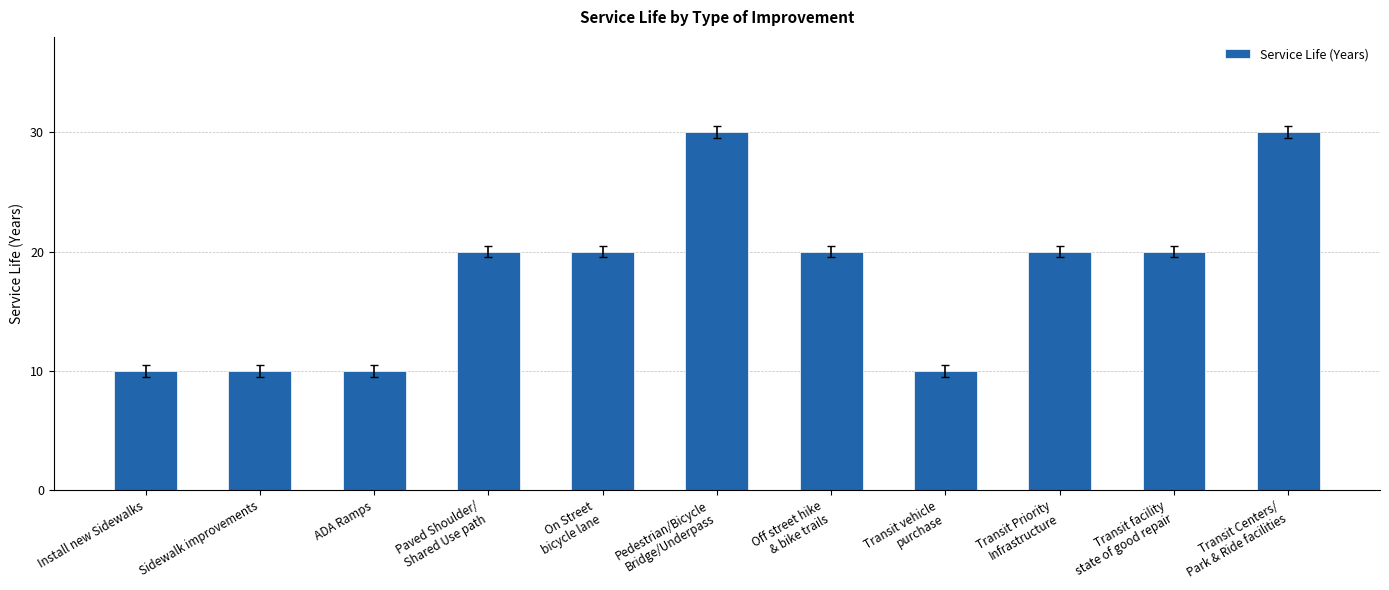

Reading left to right, transcribe all the data shown in this chart.

Install new Sidewalks=10	Sidewalk improvements=10	ADA Ramps=10	Paved Shoulder/
Shared Use path=20	On Street
bicycle lane=20	Pedestrian/Bicycle
Bridge/Underpass=30	Off street hike
& bike trails=20	Transit vehicle
purchase=10	Transit Priority
Infrastructure=20	Transit facility
state of good repair=20	Transit Centers/
Park & Ride facilities=30